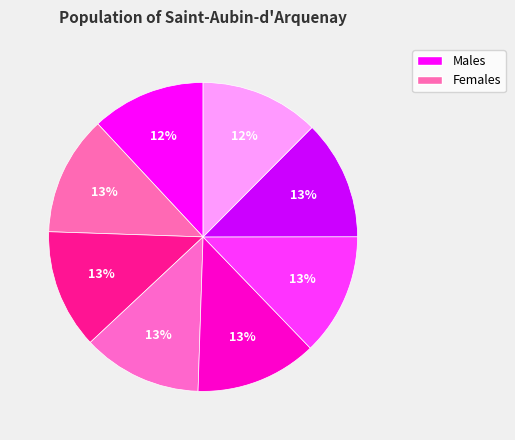

How many segments does this pie chart have?

8